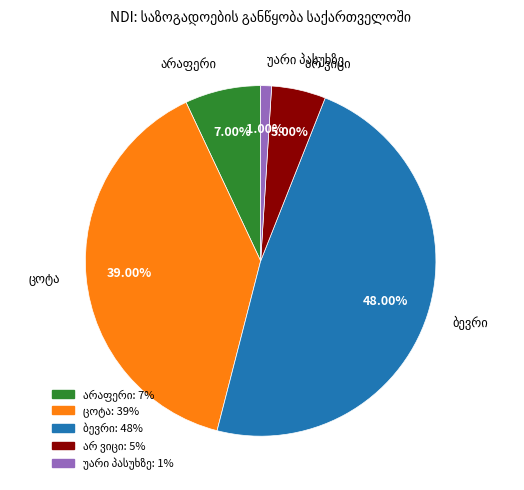

Does any single category account for the majority?

No